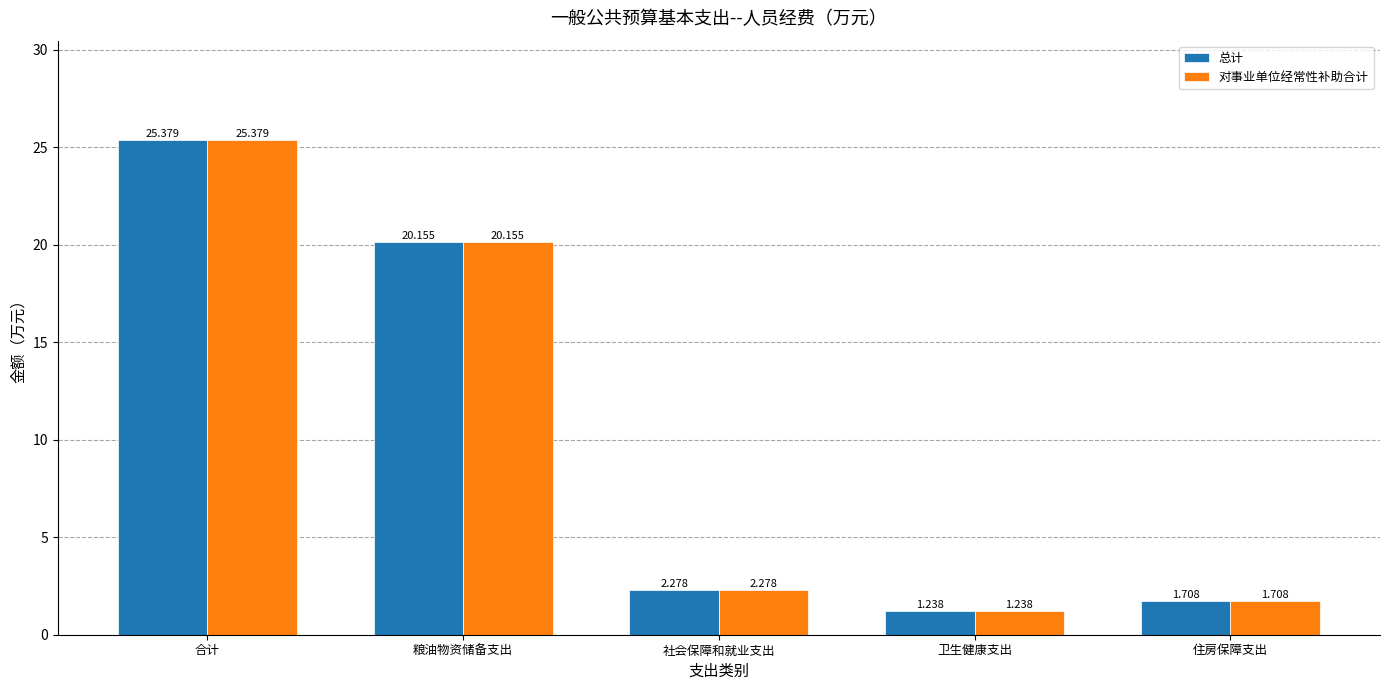

What is the approximate value of 对事业单位经常性补助合计 at 粮油物资储备支出?

20.2